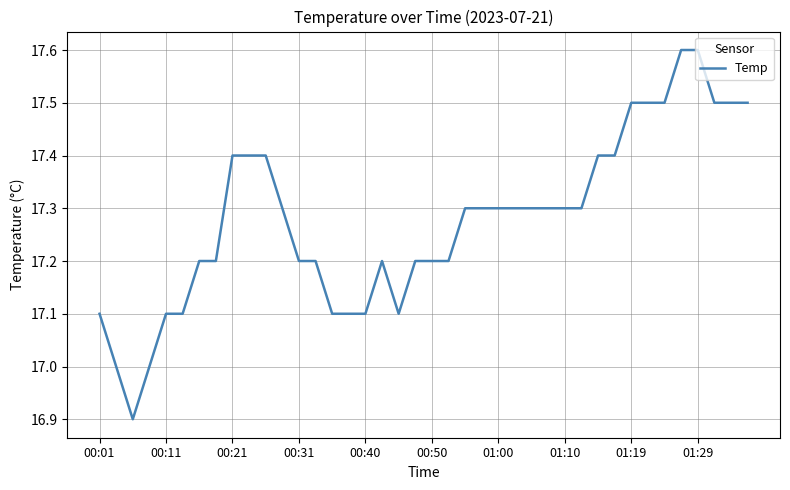

What is the smallest value displayed?

16.9